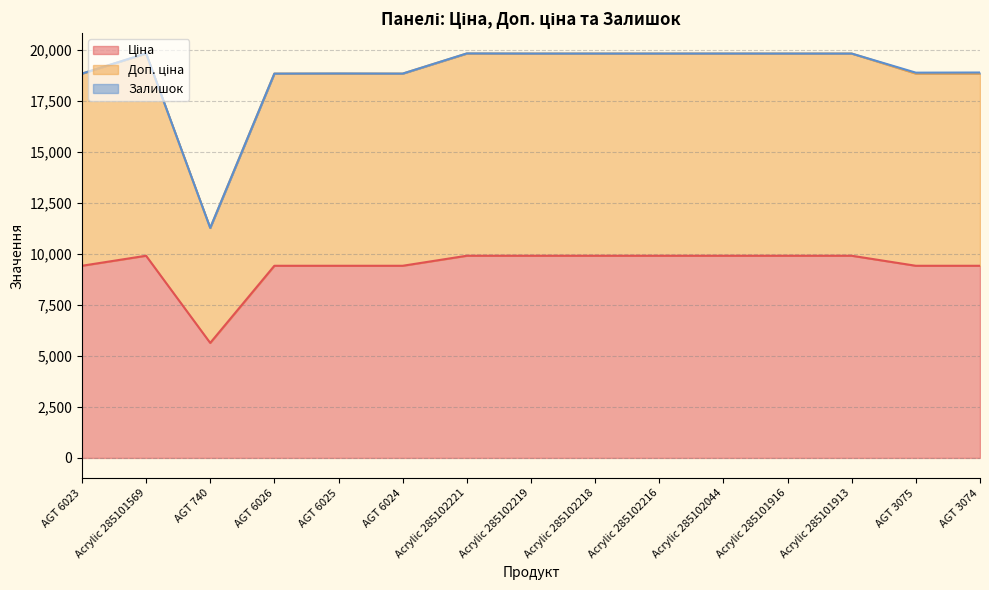

Where is the first local minimum for Ціна?

AGT 740